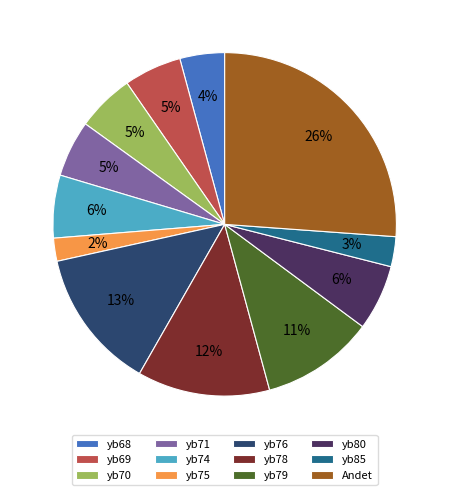

Which slice is the largest?

Andet